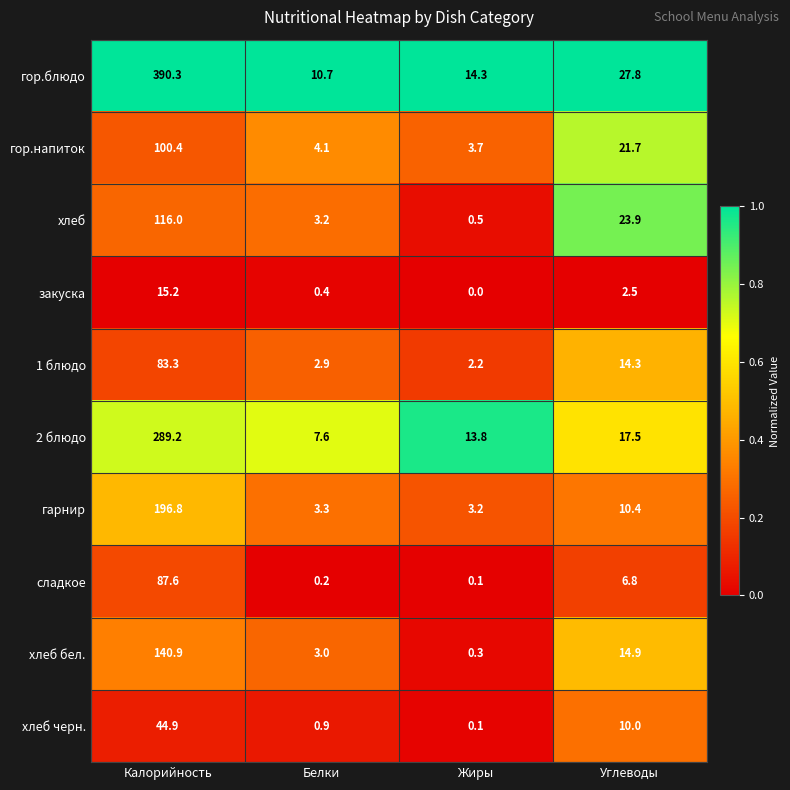

What is the sum of all сладкое values?

94.7